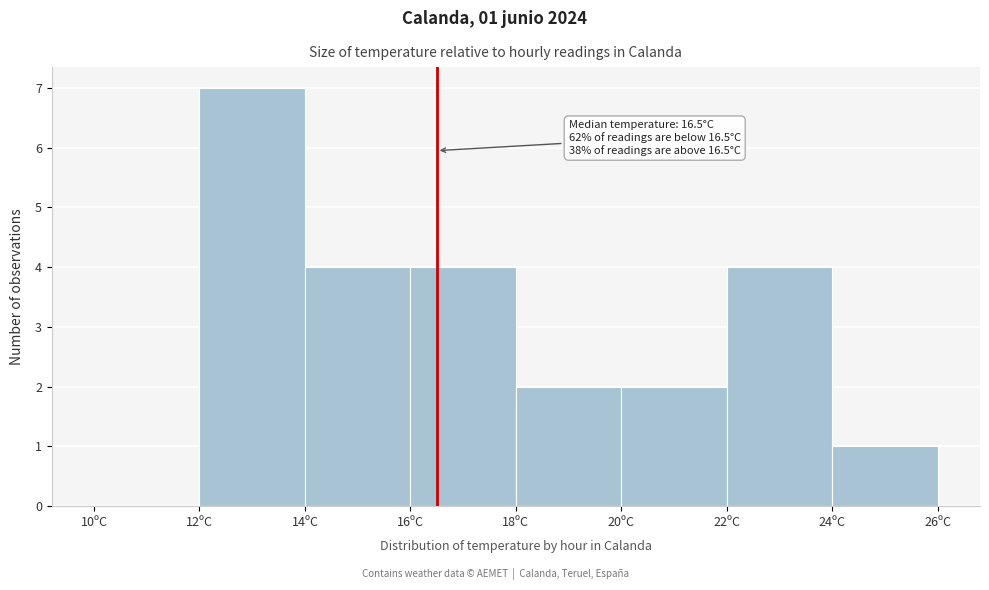

Over which range of the x-axis is the bar tallest?

12 to 14